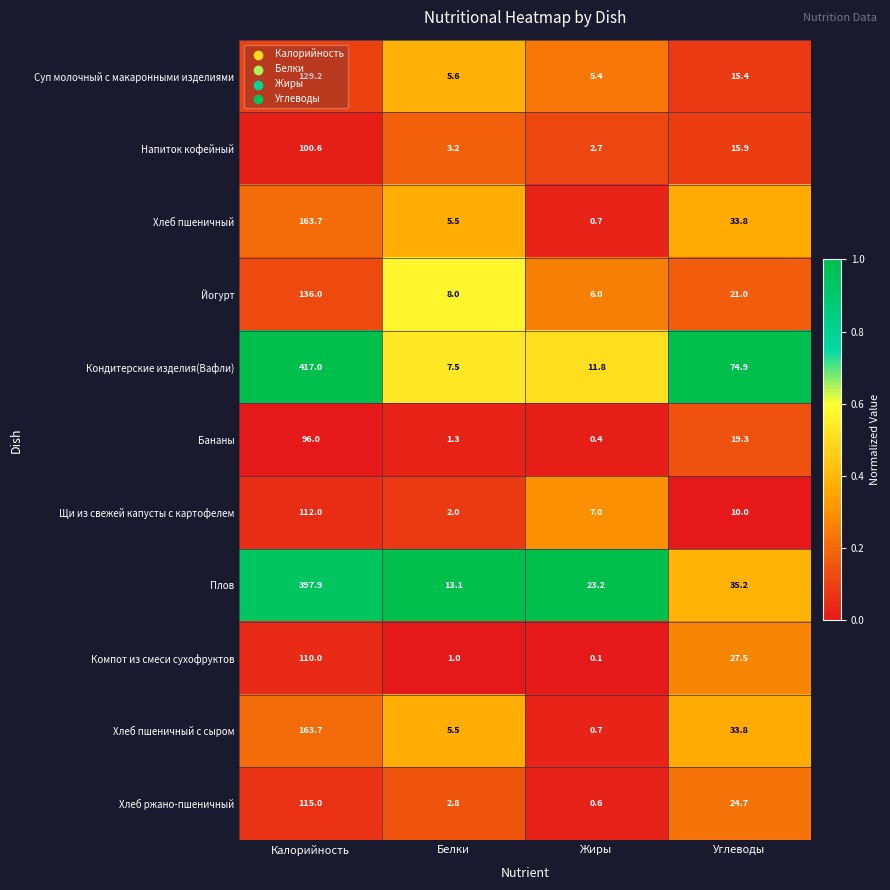

Which series has the largest range (max minus min)?

Кондитерские изделия(Вафли)